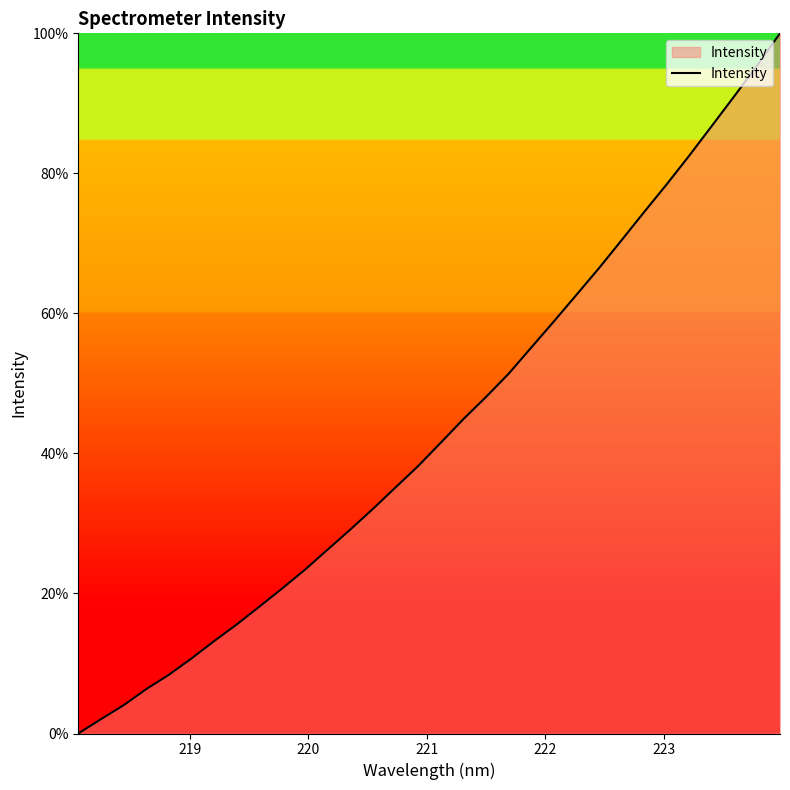

What is the difference between the maximum and minimum values?

100.0